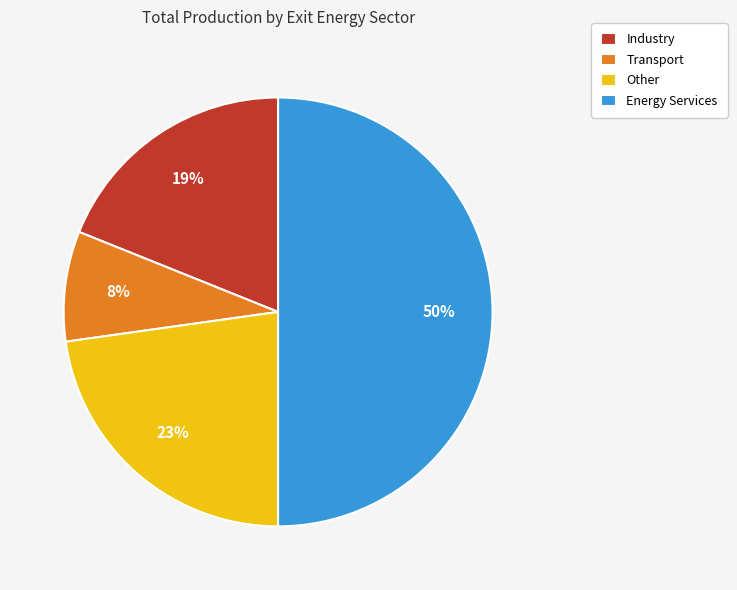

Between Other and Industry, which is larger?

Other